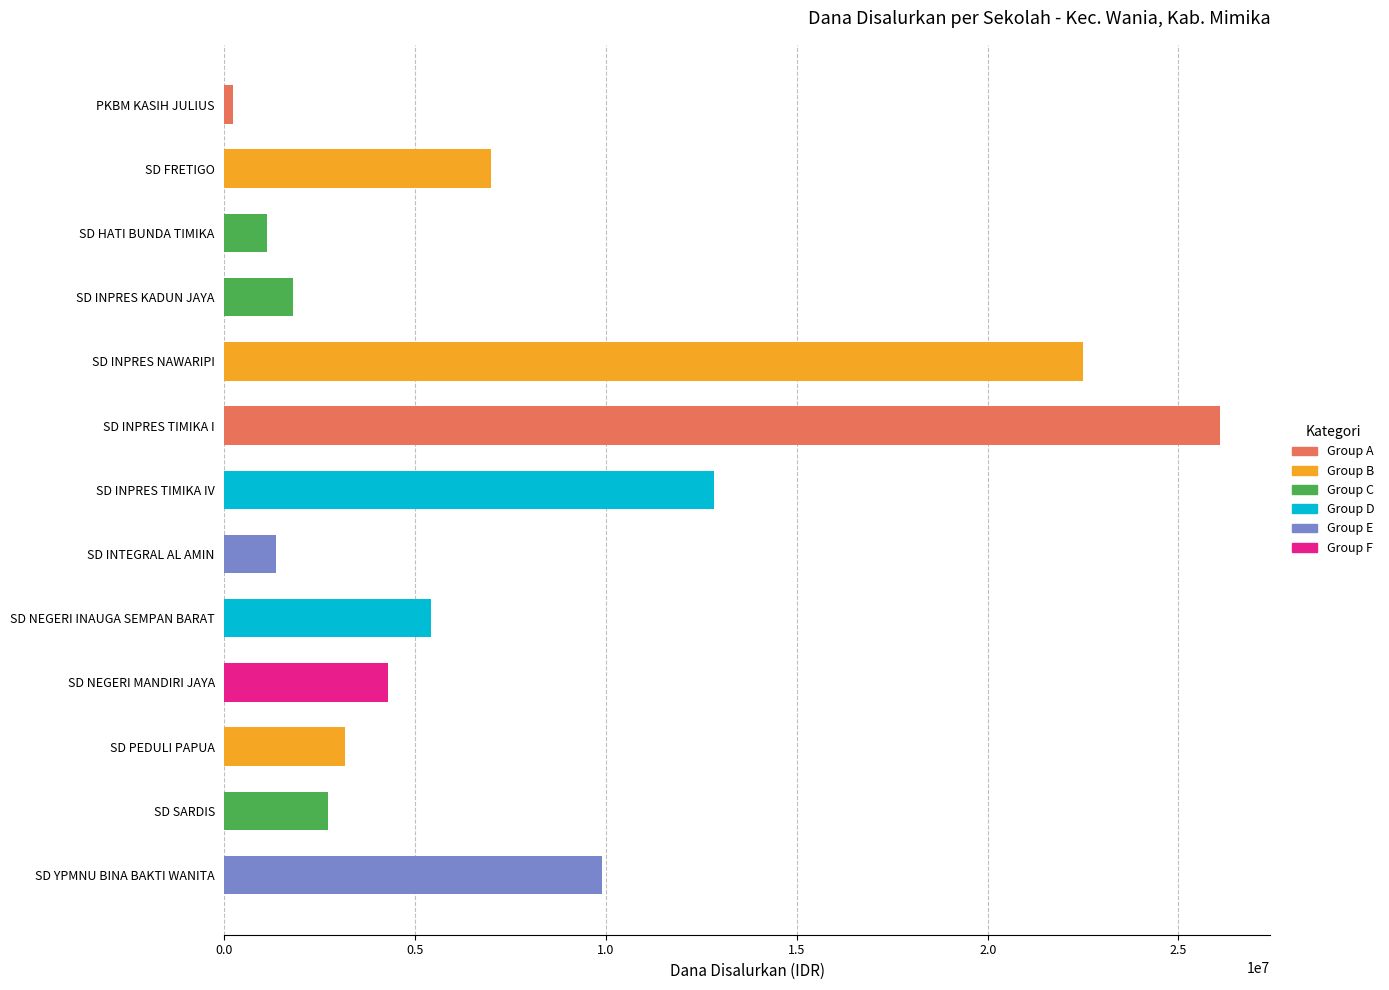

The chart shows a value of 1350000 at SD INTEGRAL AL AMIN. True or false?

True